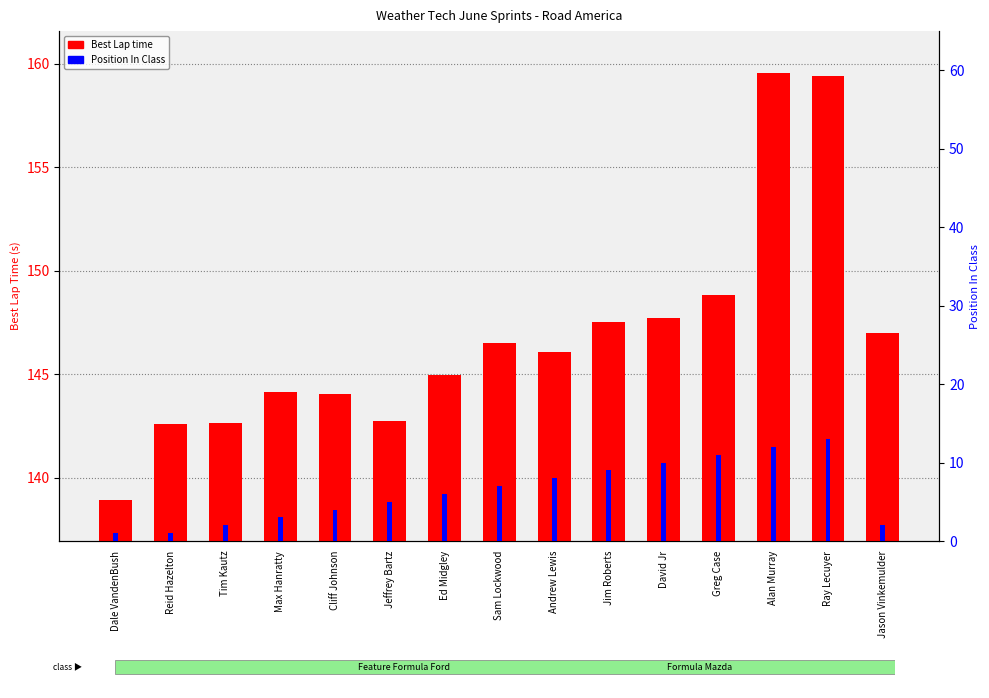

At how many categories does at least one series exceed 52?

15